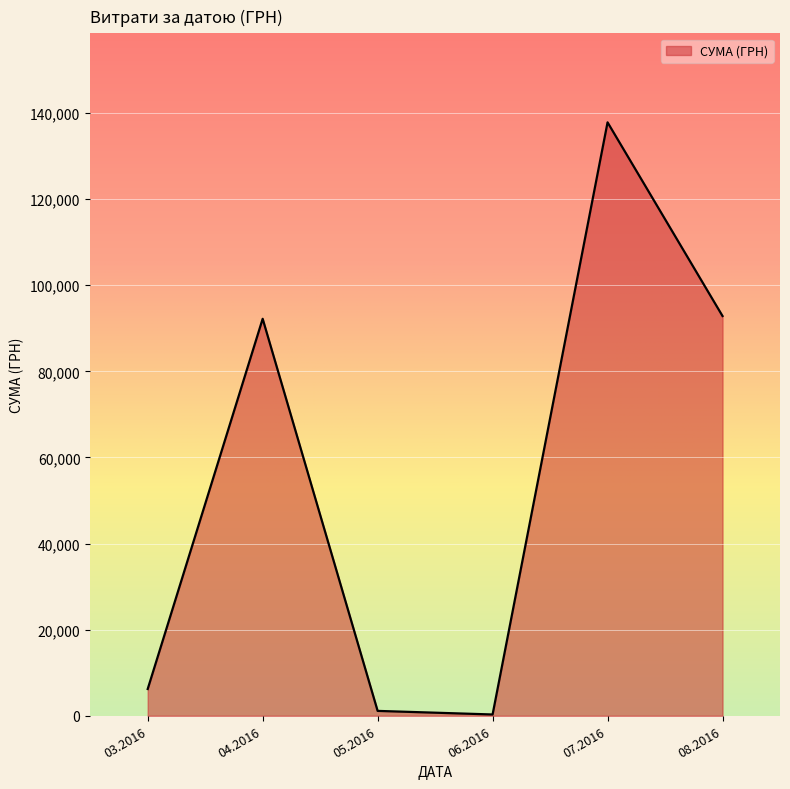

Which label corresponds to the largest value in the chart?

07.2016